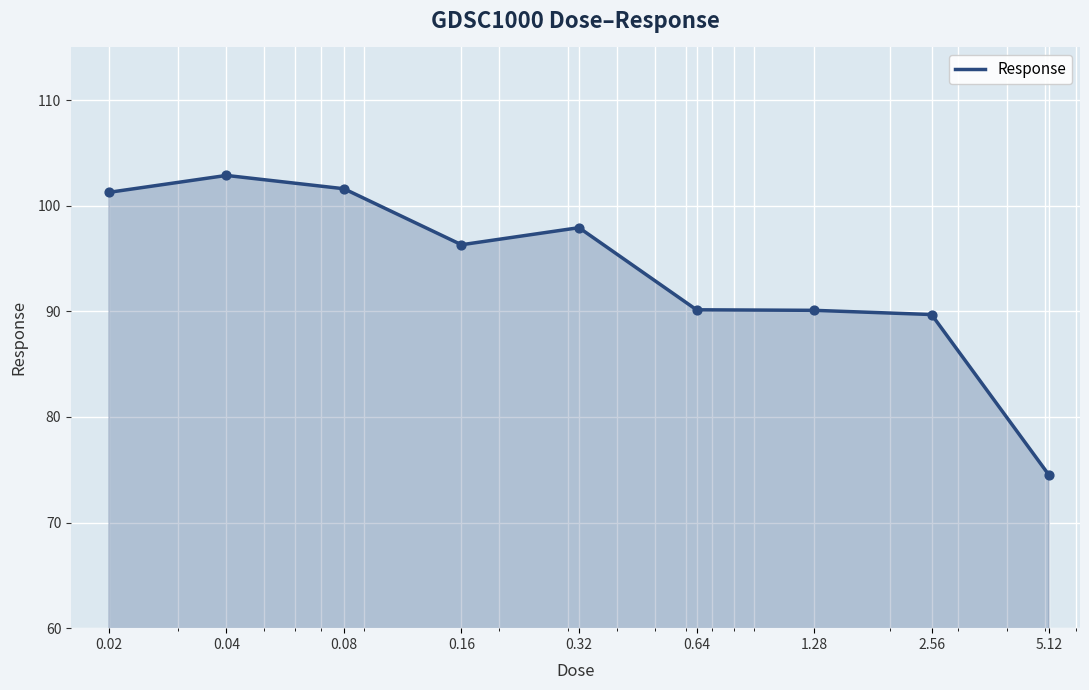

What is the greatest value displayed?

102.9